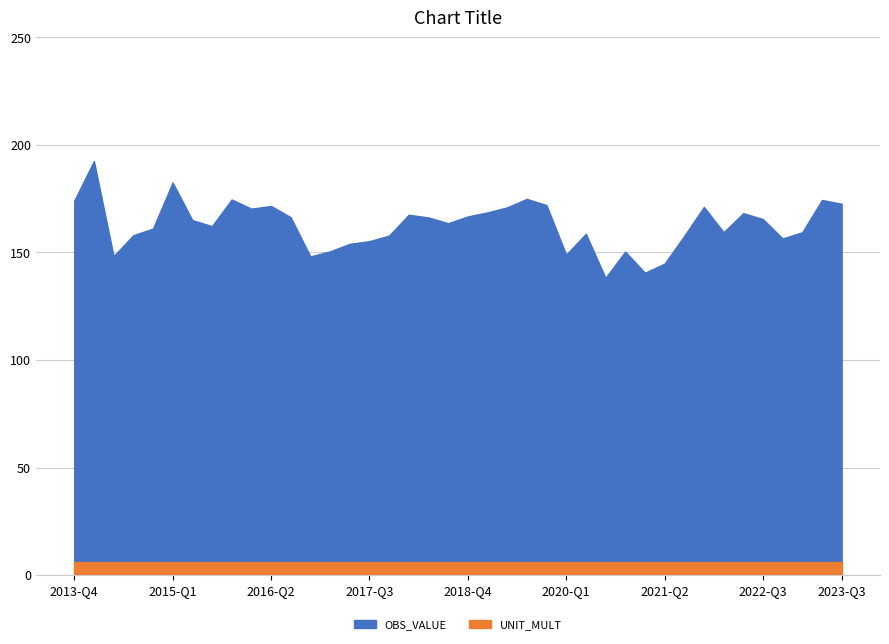

What is the difference between the second highest and second lowest values?

34.2